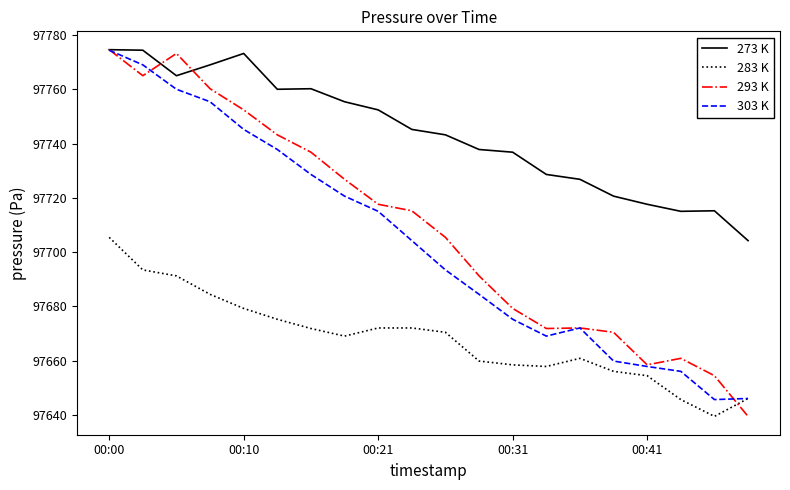

Which series ends up on top after the final intersection of 283 K and 293 K?

283 K